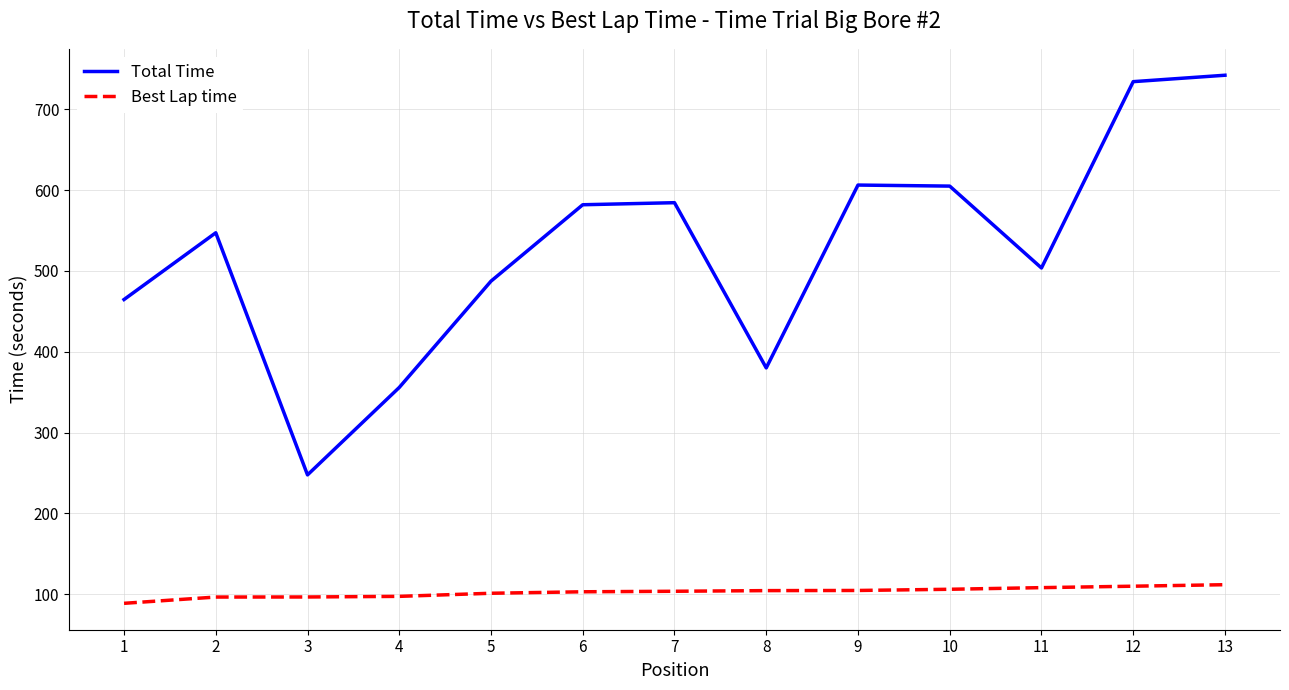

True or false: Best Lap time and Total Time intersect in this chart.

False